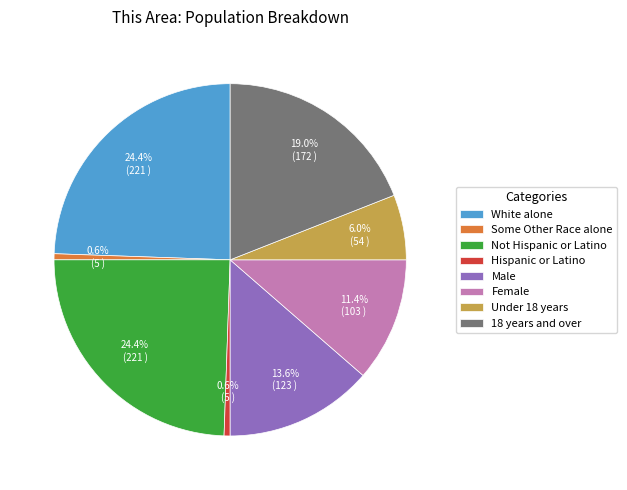

Which has a higher value, Male or Not Hispanic or Latino?

Not Hispanic or Latino